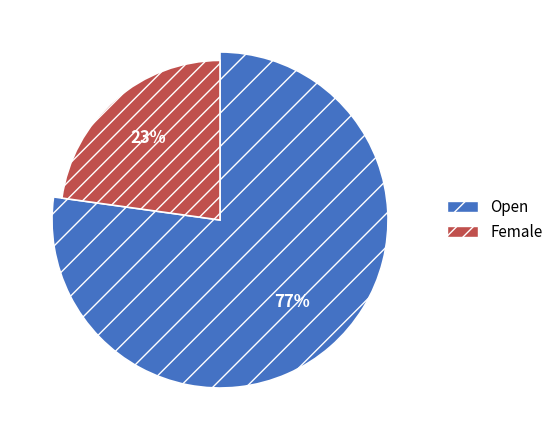

Combined, do Open and Female account for over 50%?

Yes